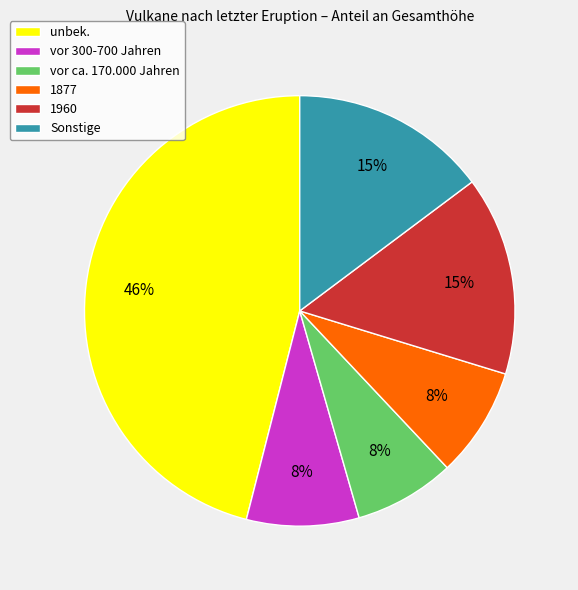

Is there any slice that represents more than half of the pie?

No